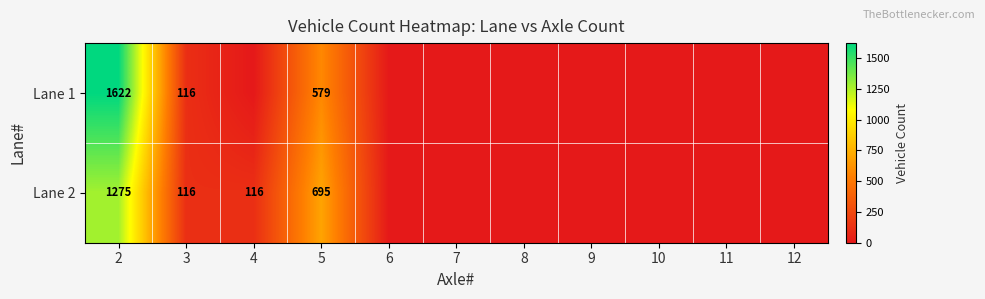

The value of Lane 1 at 3 is 54. True or false?

False